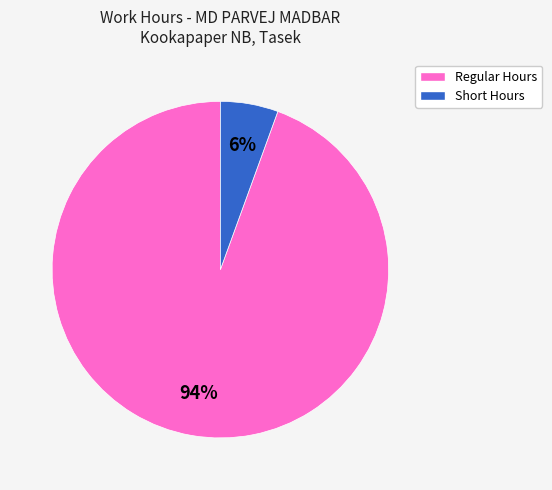

To the nearest percent, what is the average slice percentage?

50%